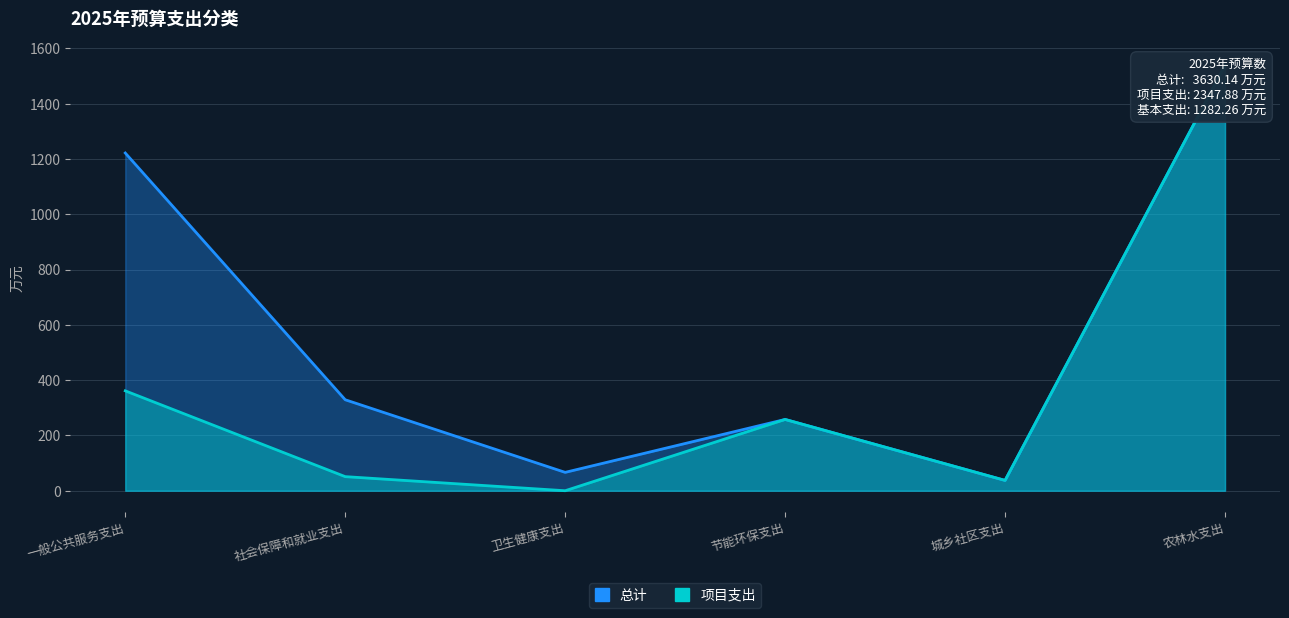

What is the difference between the 项目支出 values at 一般公共服务支出 and 社会保障和就业支出?

310.4